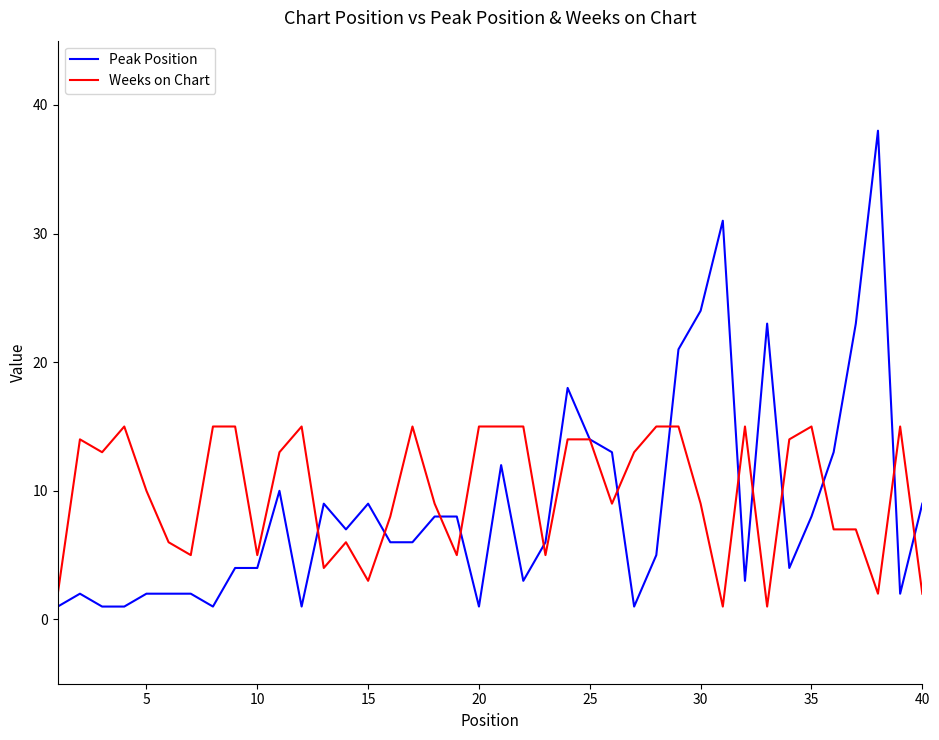

How many lines are shown in the chart?

2